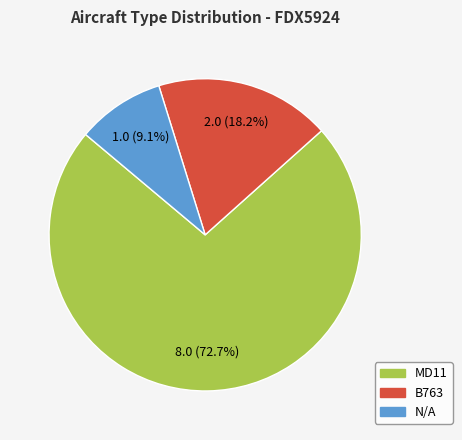

Is there a majority slice in this chart?

Yes